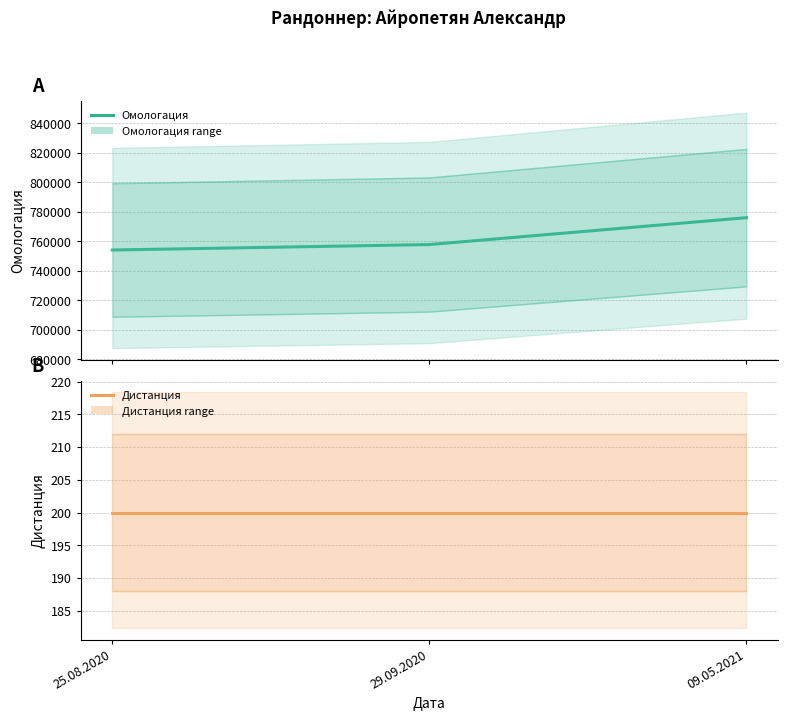

Which category has the lowest value across all series?

25.08.2020